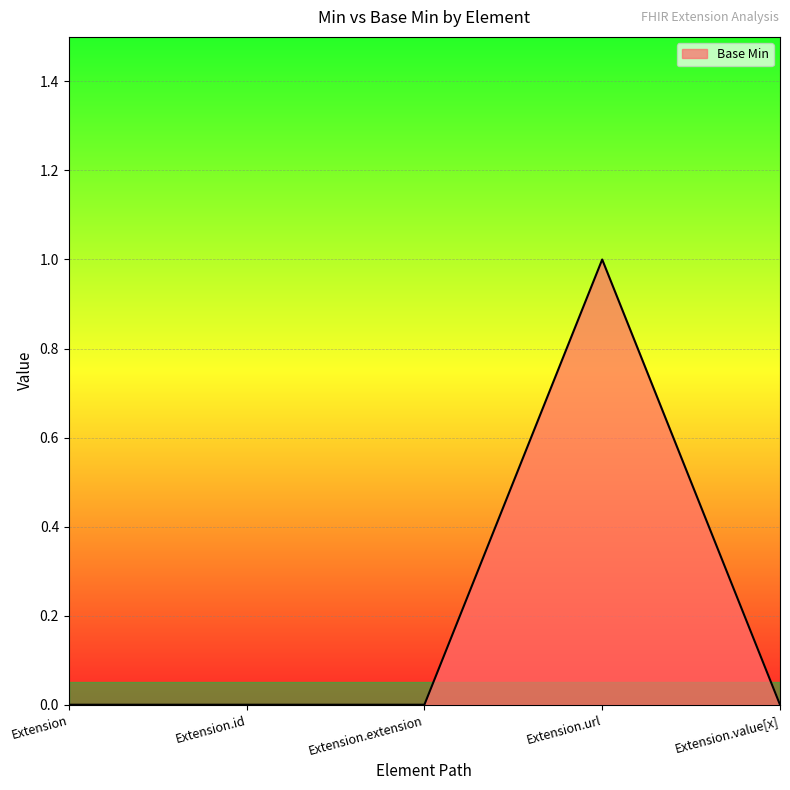

Which label corresponds to the largest value in the chart?

Extension.url